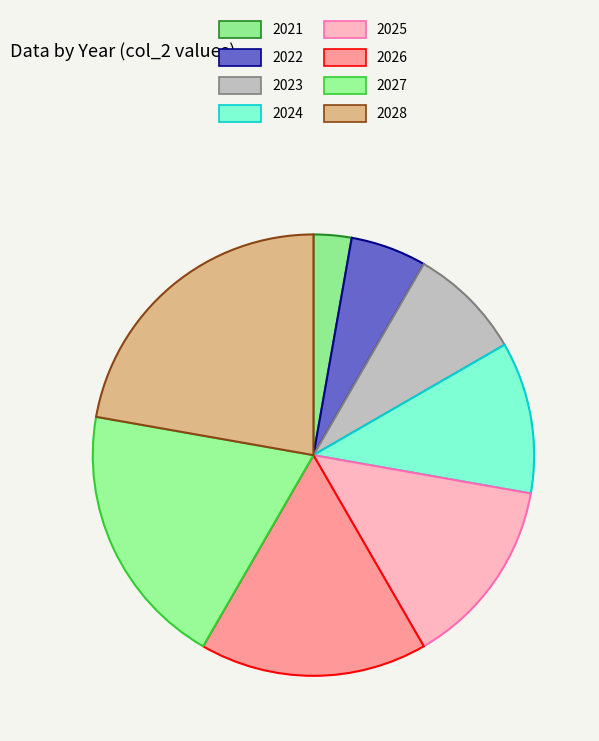

To the nearest percent, what is the average slice percentage?

12%